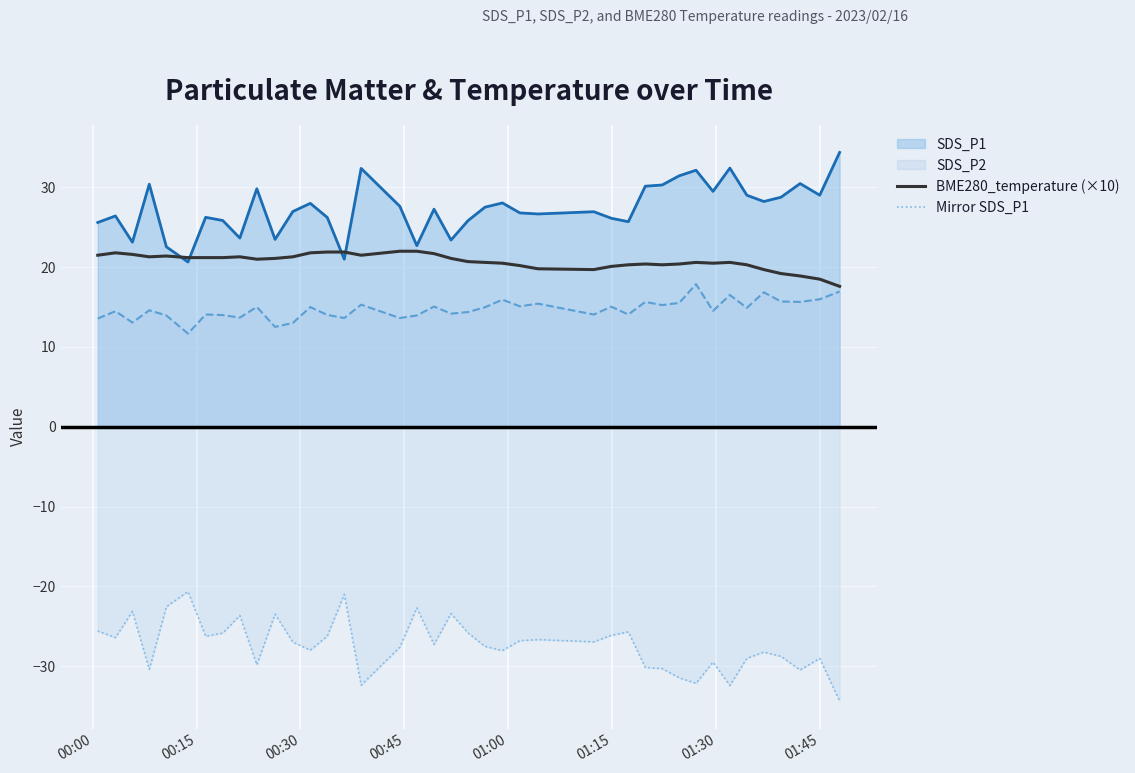

True or false: BME280_temperature (×10) and Mirror SDS_P1 intersect in this chart.

False